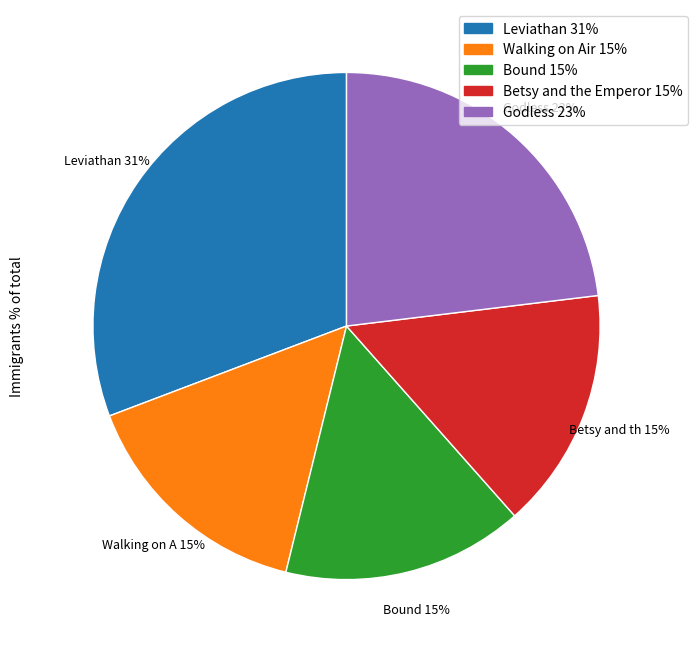

What is the largest slice in the pie chart?

Leviathan